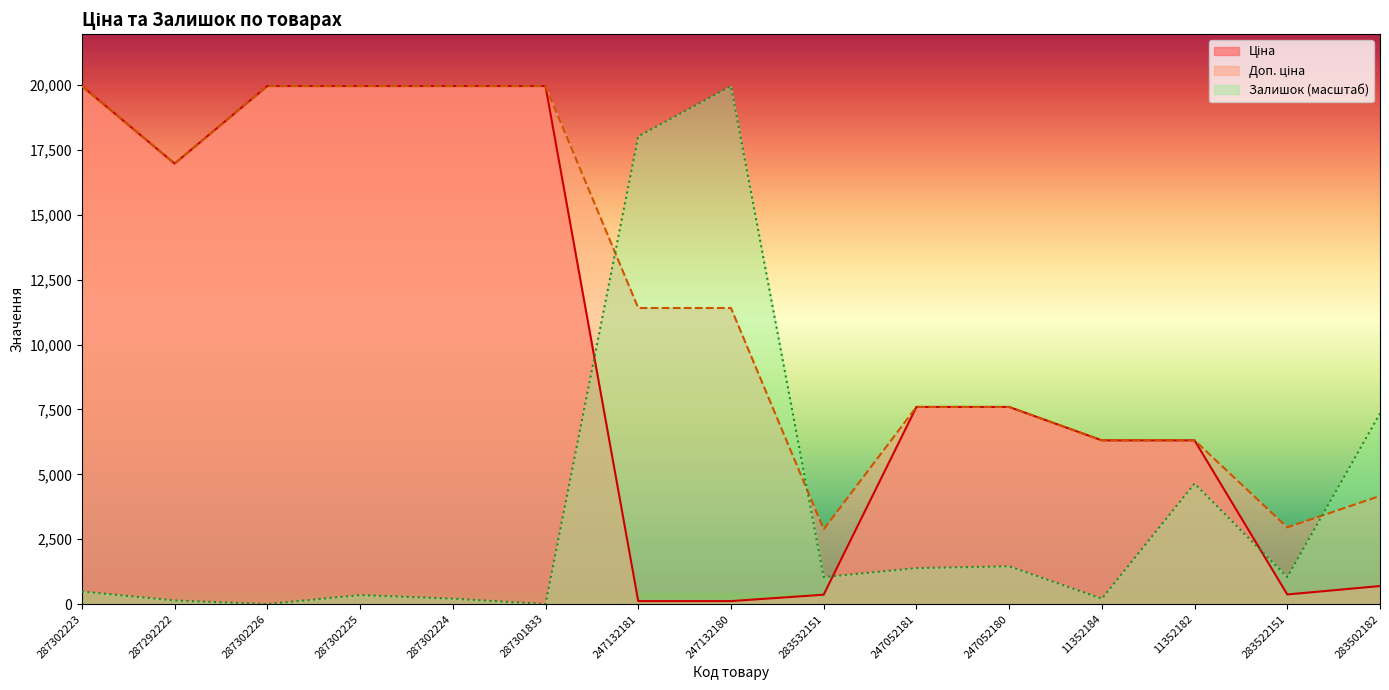

What position from the left is 11352182?

13